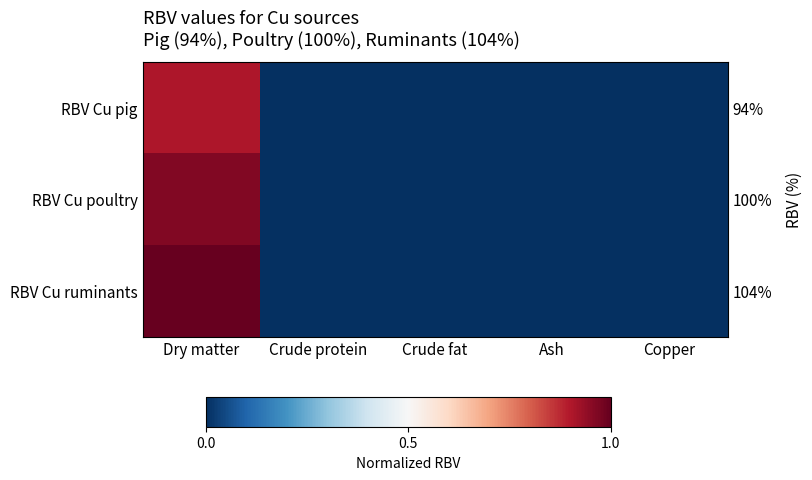

Which series changed the most between Crude protein and Crude fat?

RBV Cu pig